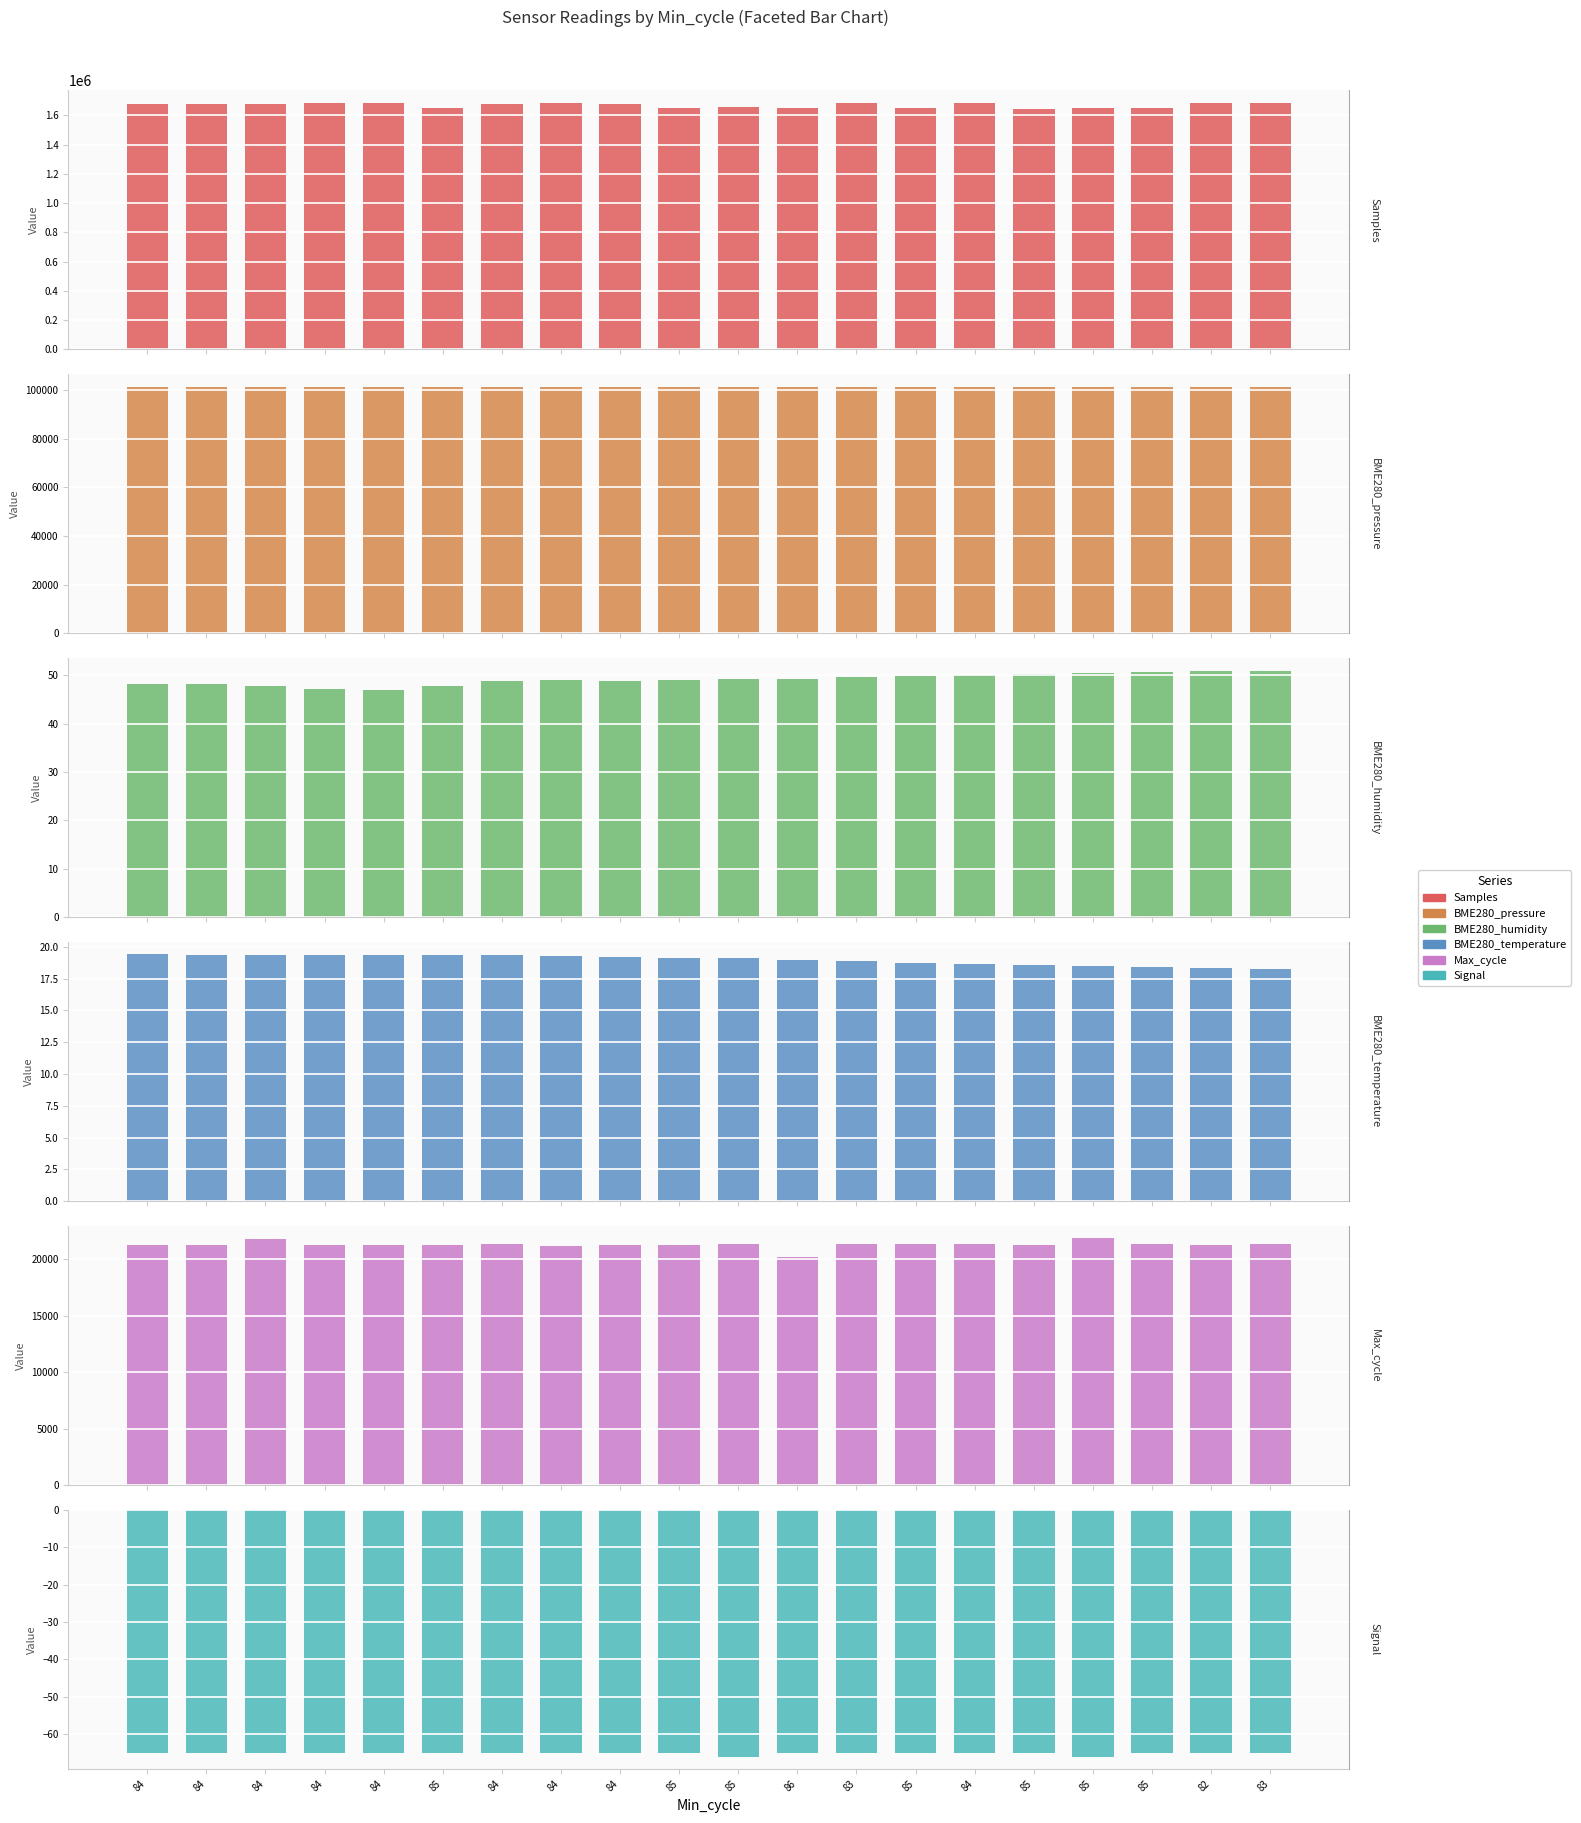

True or false: BME280_pressure has a value of 181918.5 at 83.

False